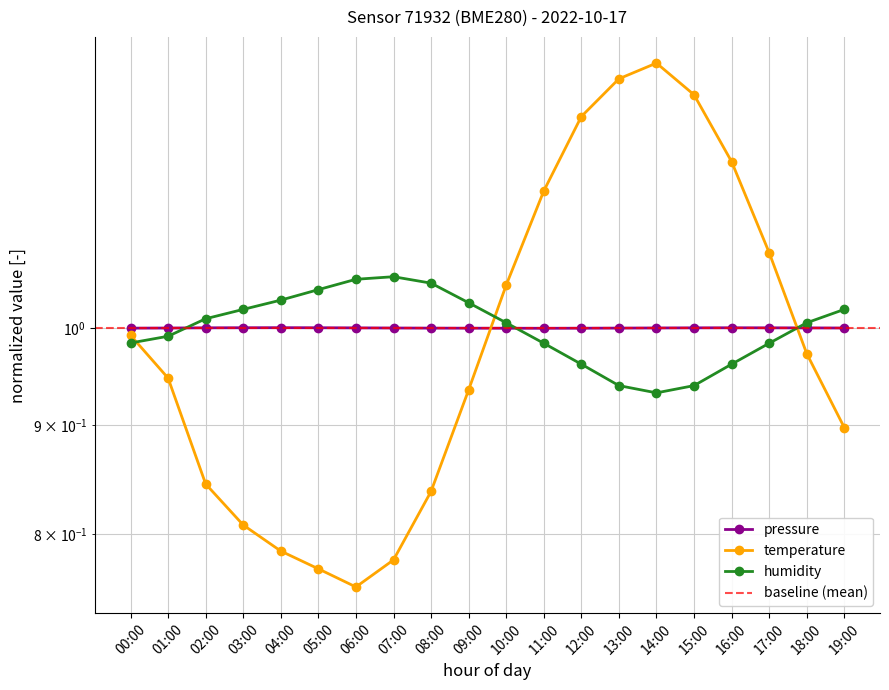

How many values in the humidity series are below 1?

9